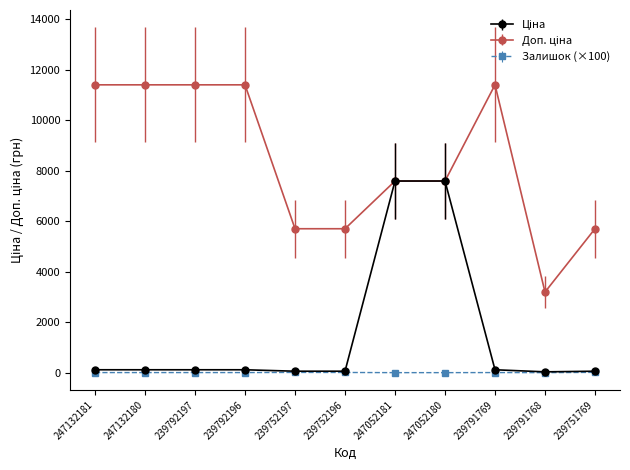

At how many categories does at least one series exceed 7113?

7